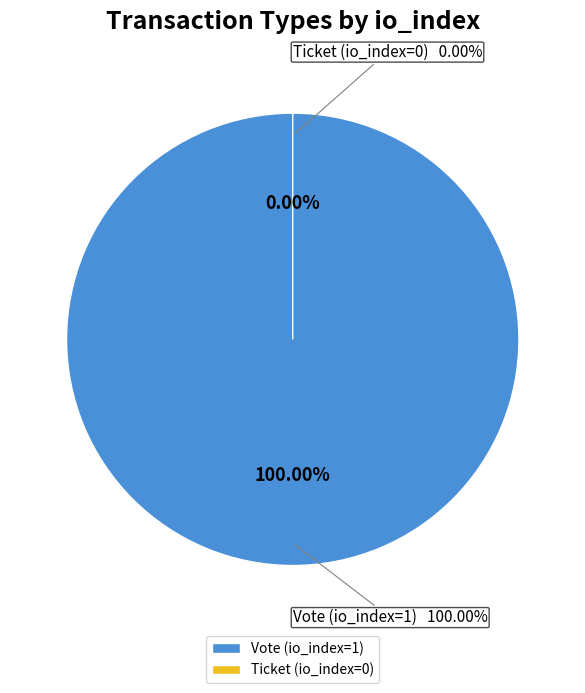

Which slice is the smallest?

Ticket (io_index=0)